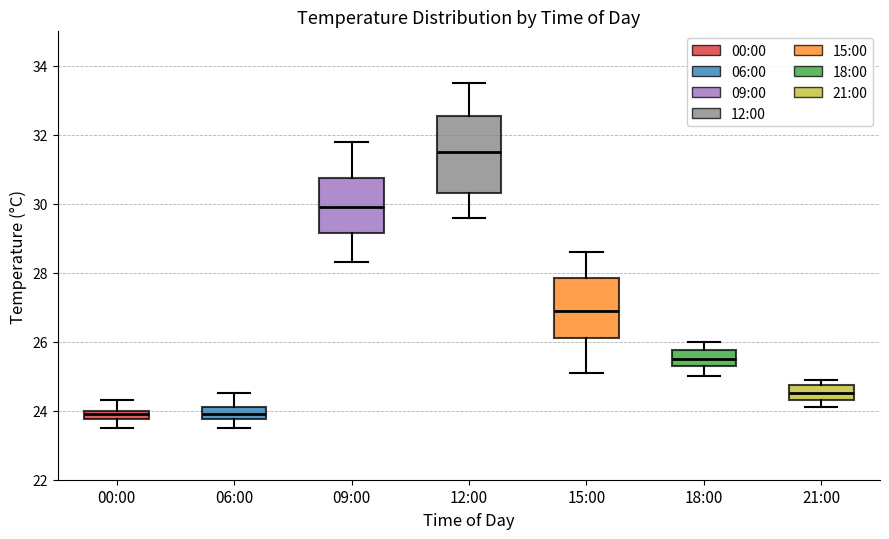

Comparing the boxes themselves (not the whiskers), which one is the tallest?

12:00